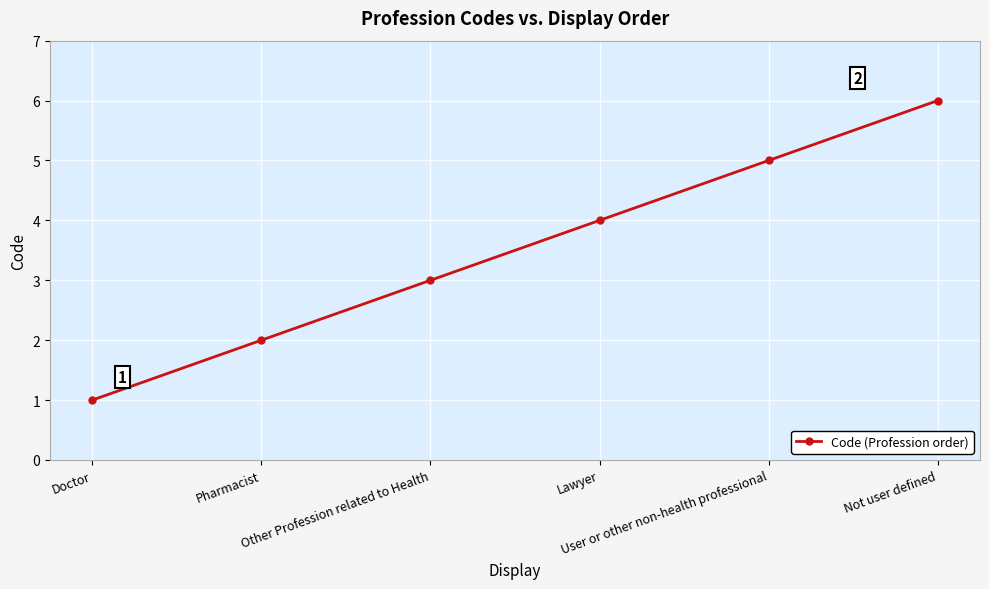

Reading left to right, what are all the values shown in this chart?

Doctor=1	Pharmacist=2	Other Profession related to Health=3	Lawyer=4	User or other non-health professional=5	Not user defined=6